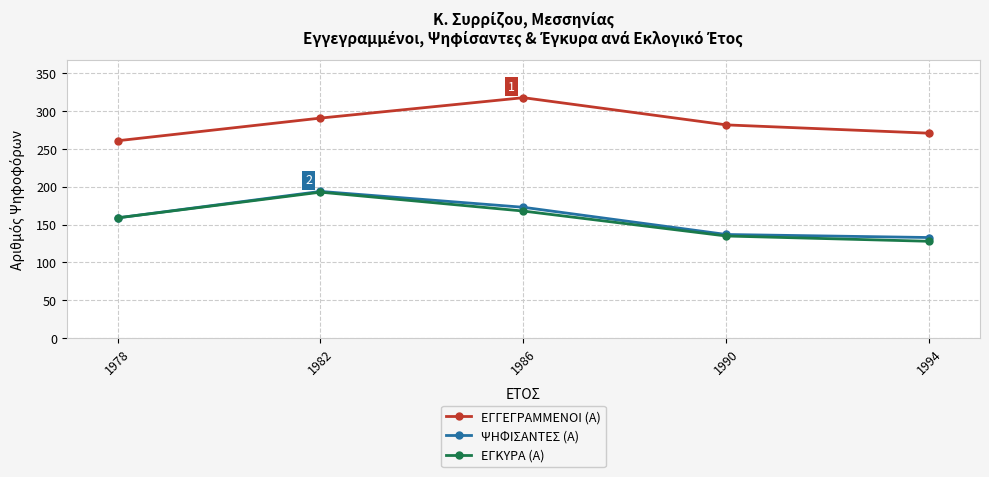

True or false: ΕΓΚΥΡΑ (Α) has more than 0 interior local peaks.

True